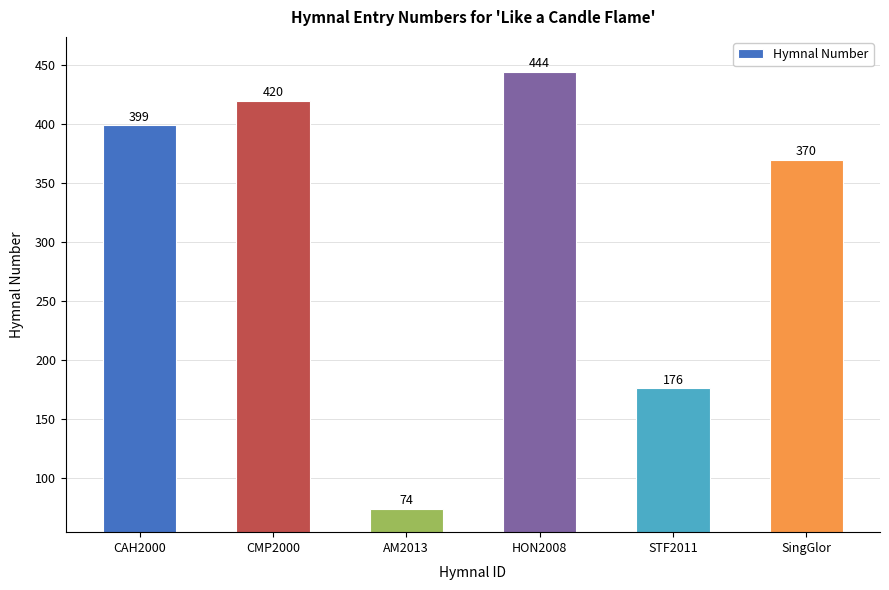

What is the change in value from AM2013 to STF2011?

+102